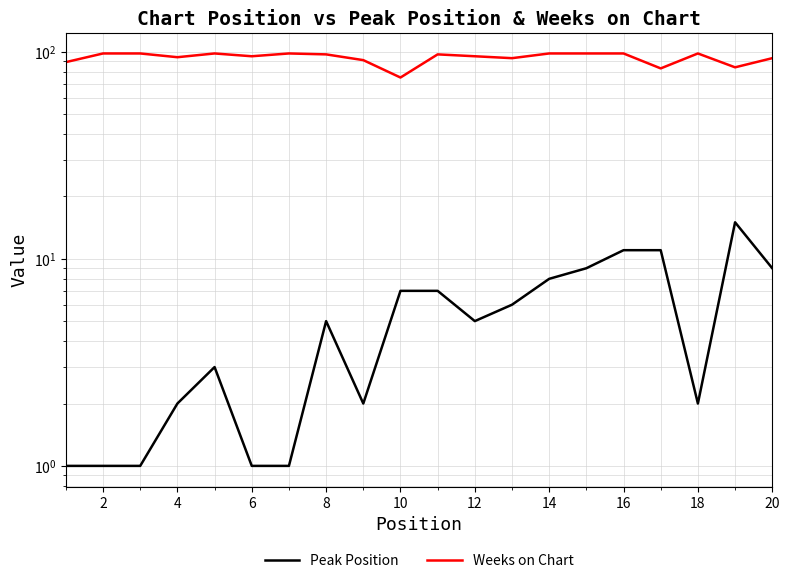

At 12, list the series in order from largest to smallest.

Weeks on Chart, Peak Position